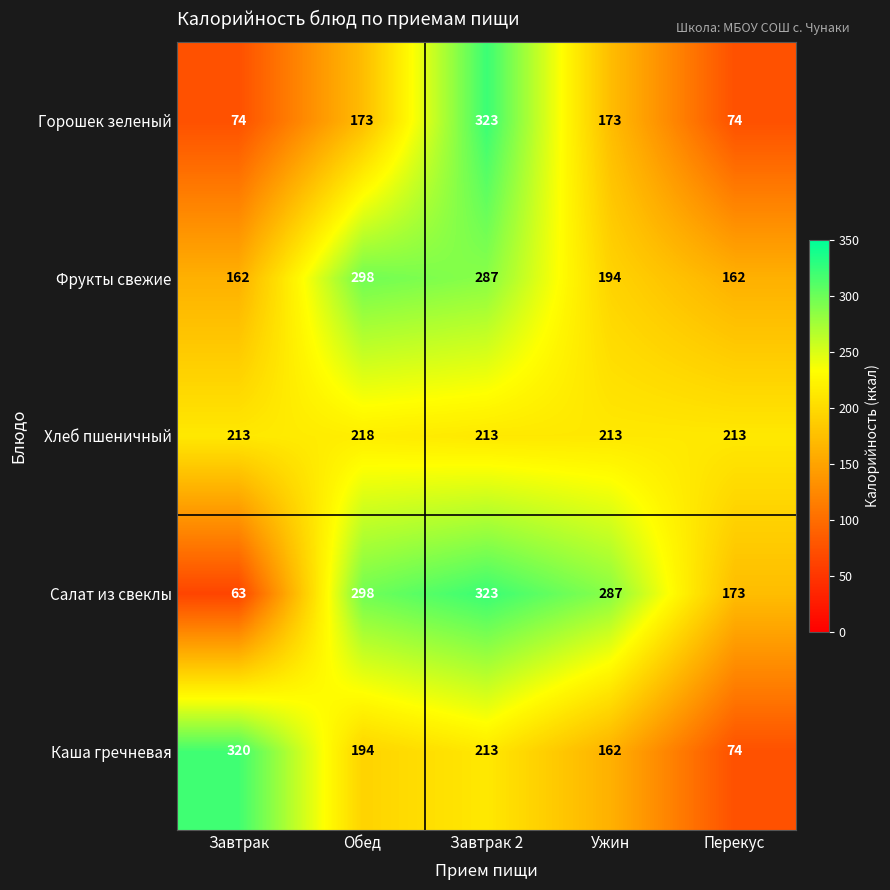

At Ужин, list the series in order from smallest to largest.

Каша гречневая, Горошек зеленый, Фрукты свежие, Хлеб пшеничный, Салат из свеклы